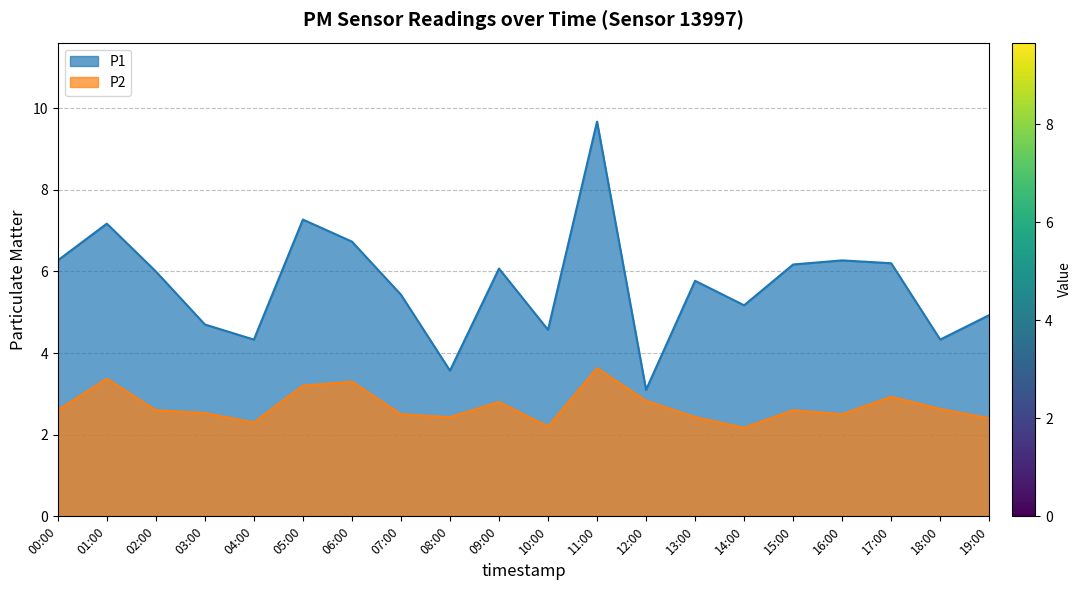

Which category has the highest value across all series?

11:00